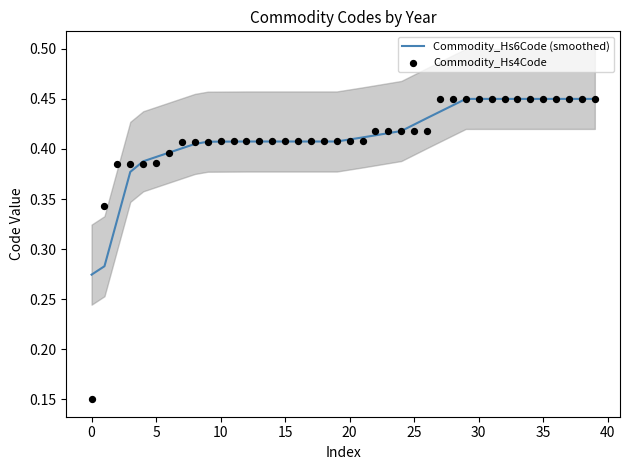

Which series reaches the maximum Y coordinate?

Commodity_Hs4Code